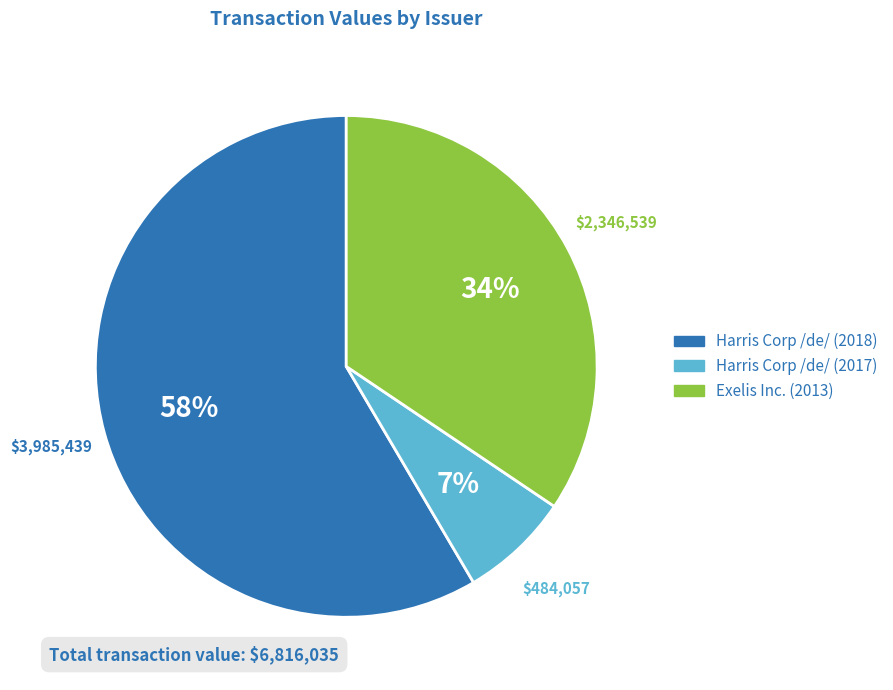

Which has a higher value, Harris Corp /de/ (2017) or Exelis Inc. (2013)?

Exelis Inc. (2013)